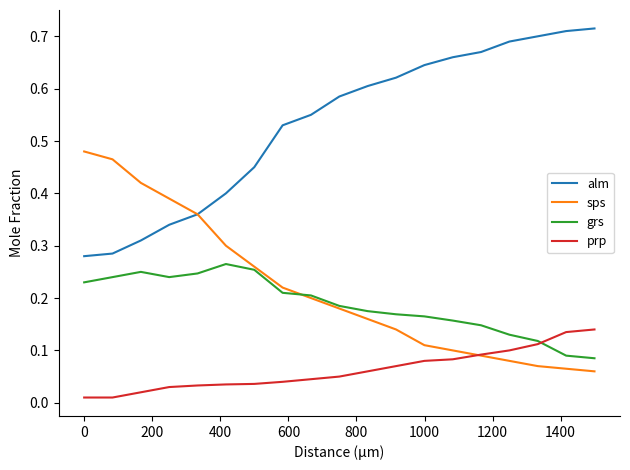

True or false: alm and prp intersect in this chart.

False